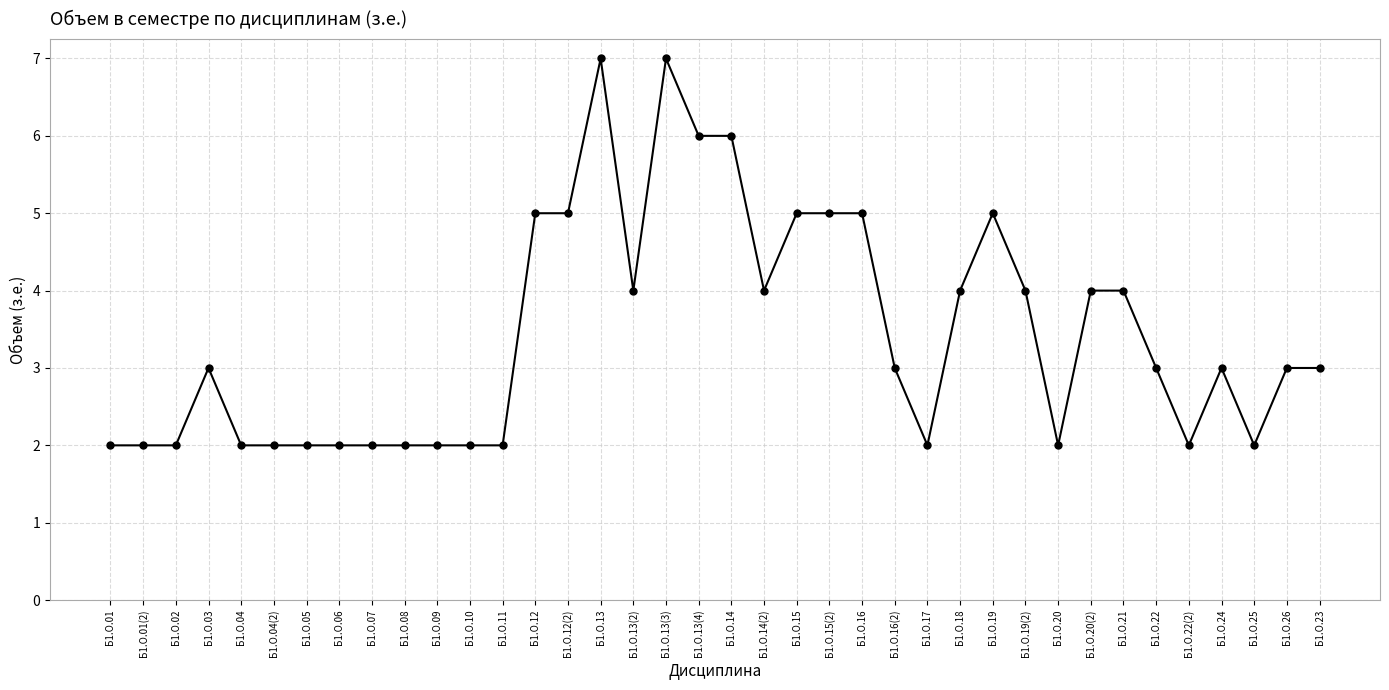

The chart shows a value of 0 at Б1.О.04(2). True or false?

False